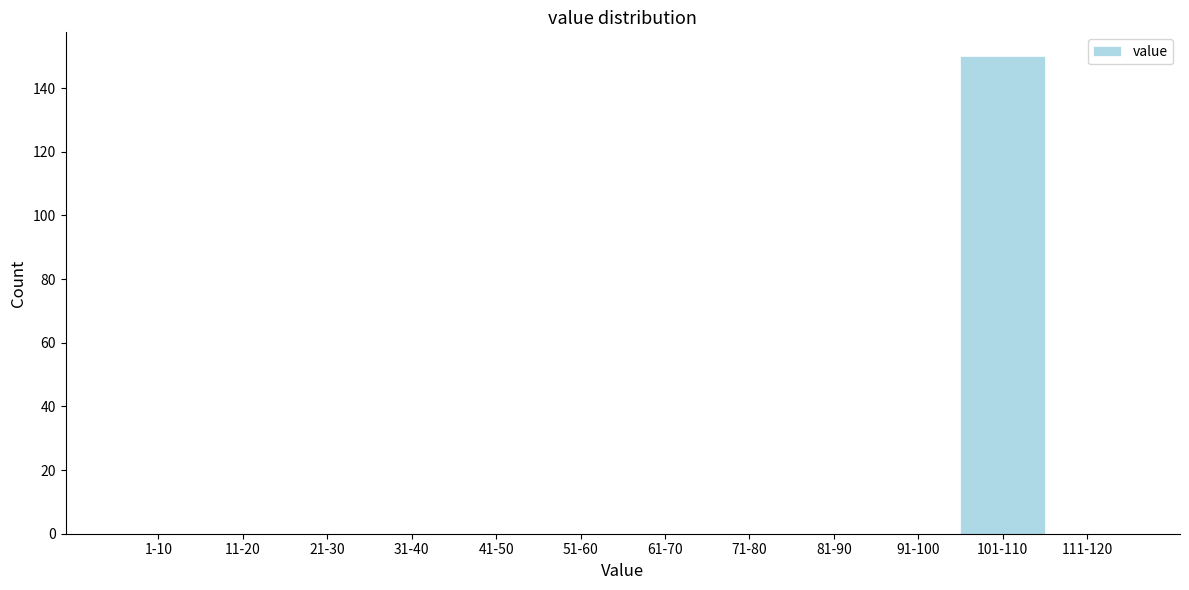

Reading left to right, list all the values displayed in this chart.

1-10=0	11-20=0	21-30=0	31-40=0	41-50=0	51-60=0	61-70=0	71-80=0	81-90=0	91-100=0	101-110=150	111-120=0